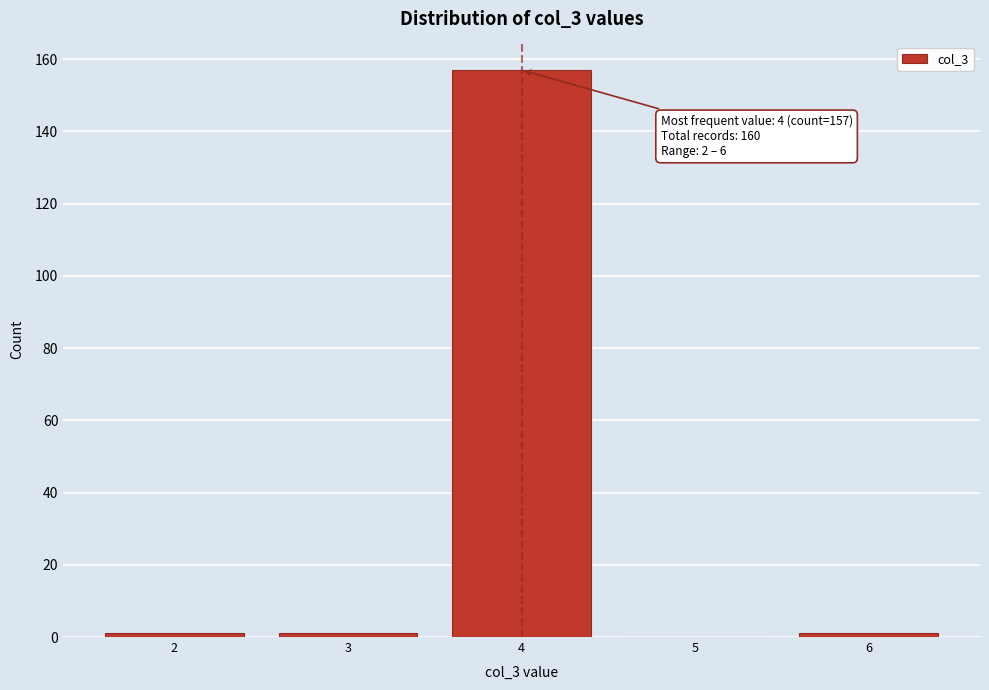

Reading left to right, transcribe all the data shown in this chart.

2=1	3=1	4=157	5=0	6=1